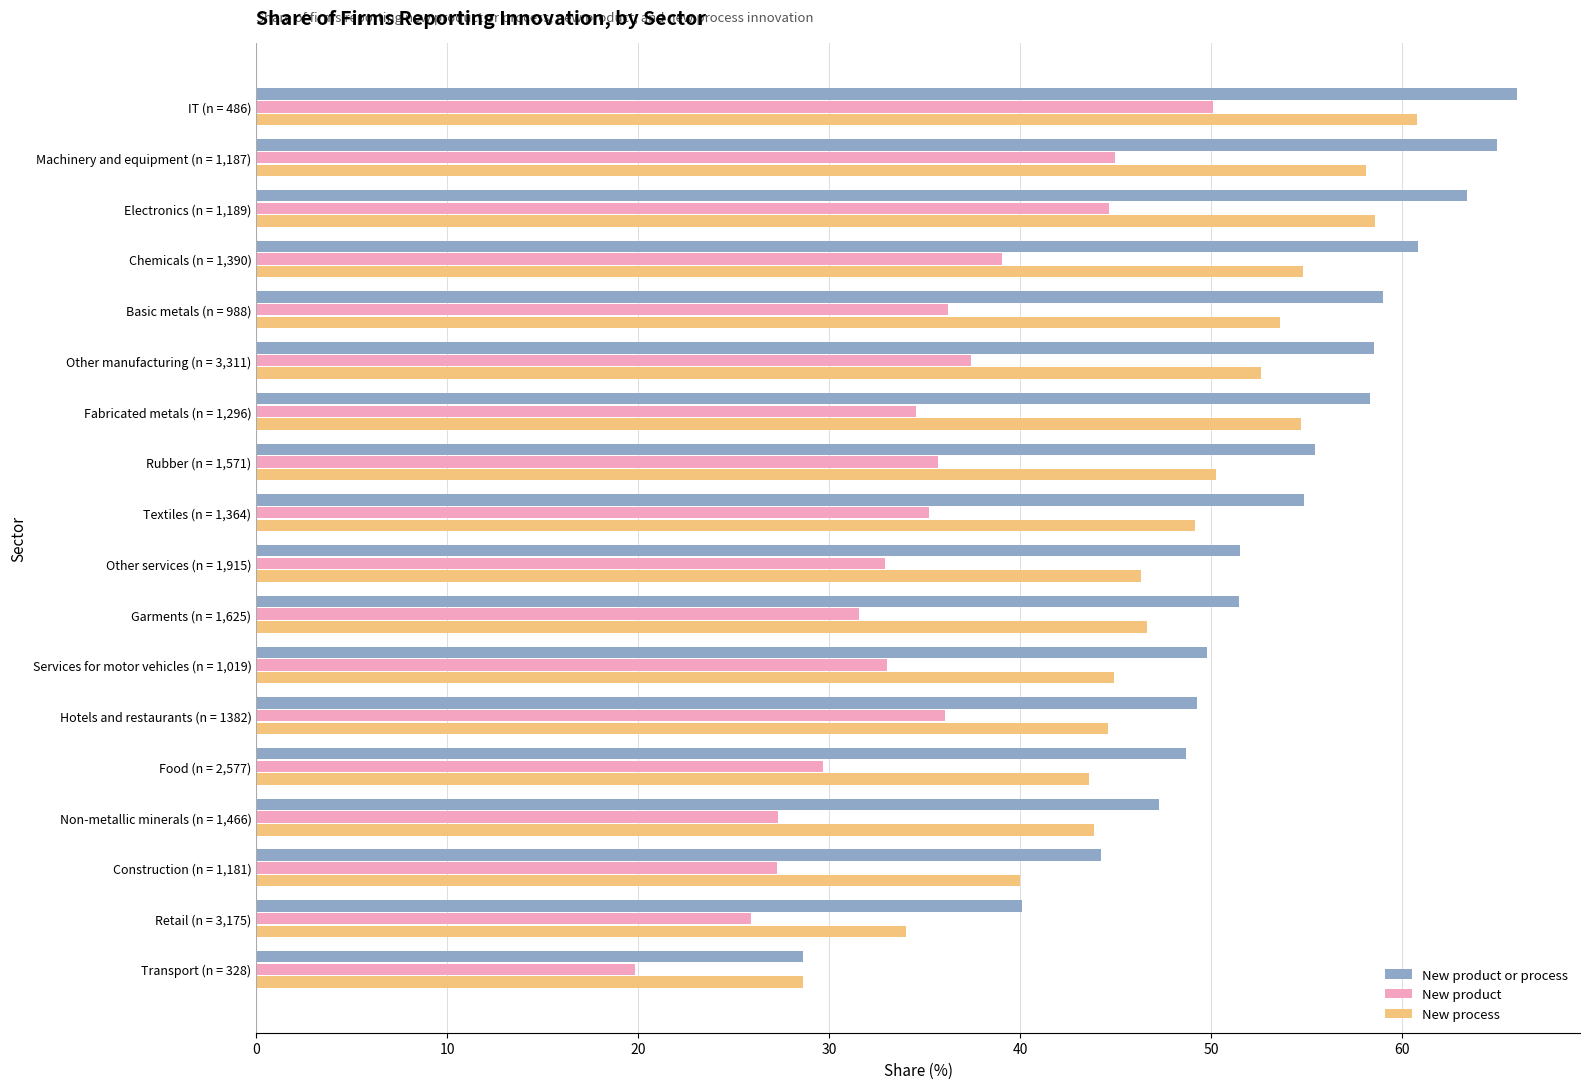

Which category has the lowest value in the New product or process series?

Transport (n = 328)